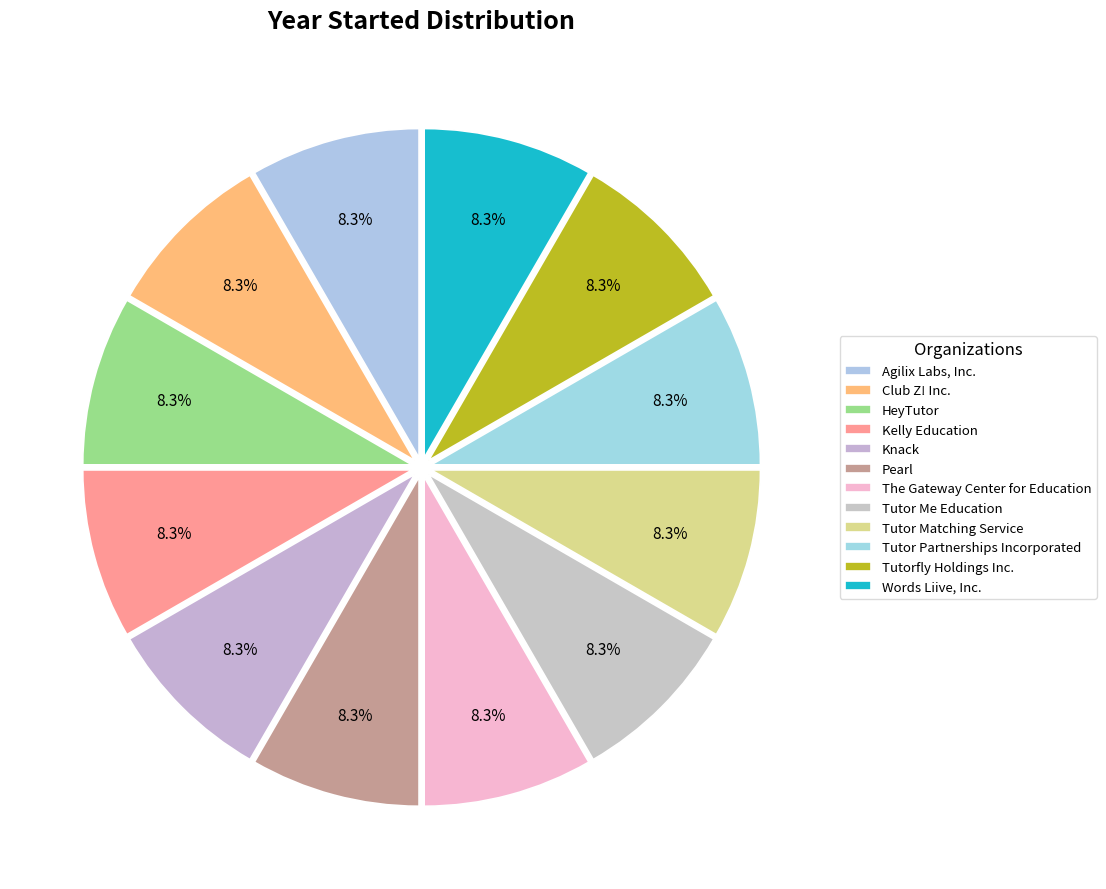

Between The Gateway Center for Education and Words Liive, Inc., which is larger?

The Gateway Center for Education